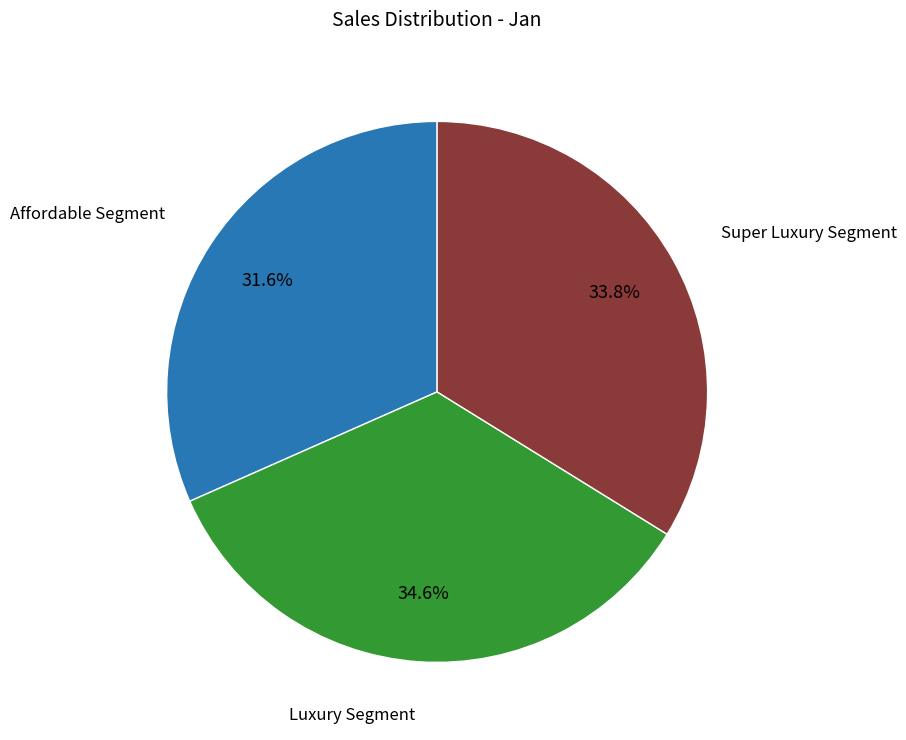

Is there a majority slice in this chart?

No